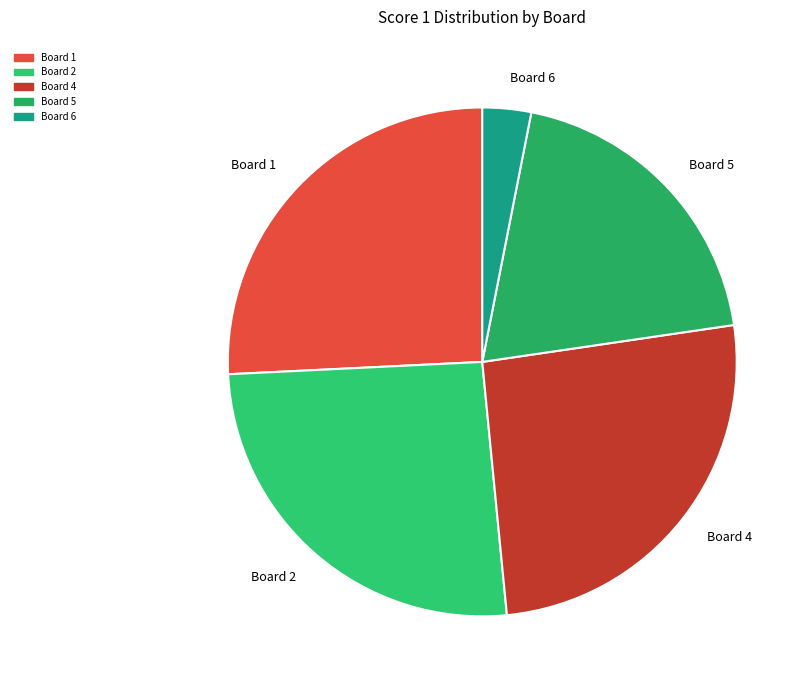

Combined, do Board 6 and Board 2 account for over 50%?

No